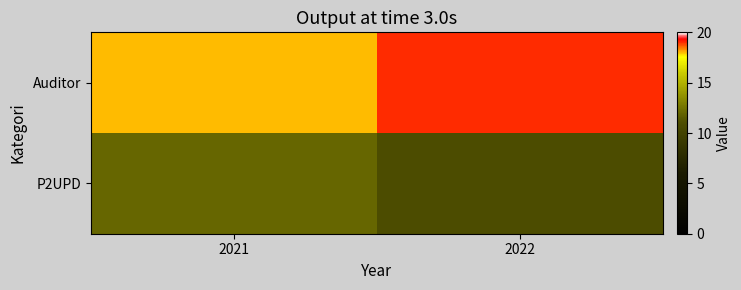

Rank the series by their maximum value, from highest to lowest.

Auditor, P2UPD